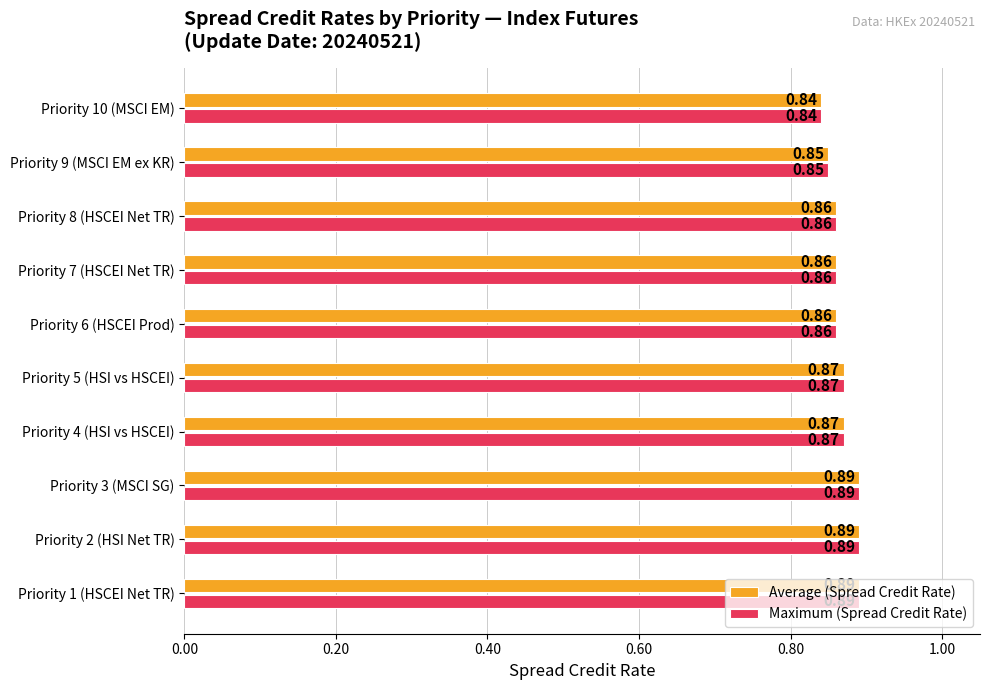

What are all the series names shown in the legend?

Average (Spread Credit Rate), Maximum (Spread Credit Rate)